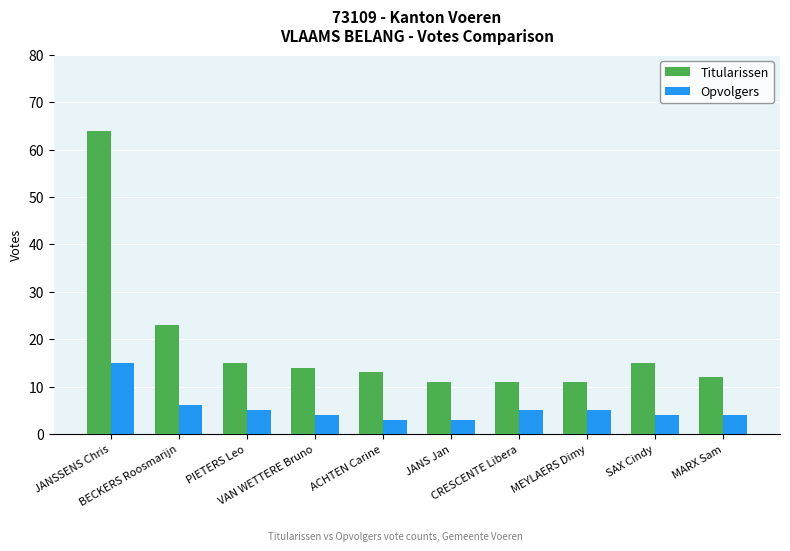

What is the lowest value of the Opvolgers series?

3